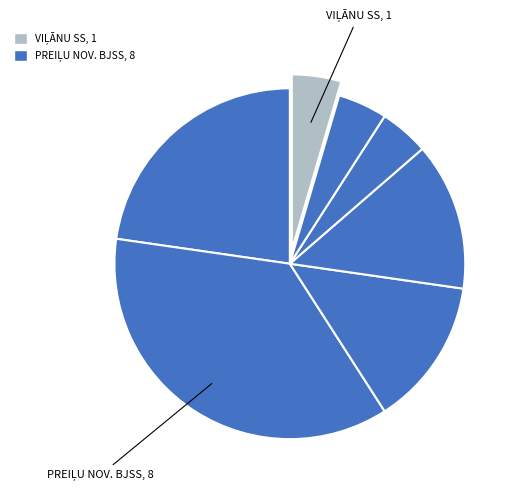

How many segments does this pie chart have?

7